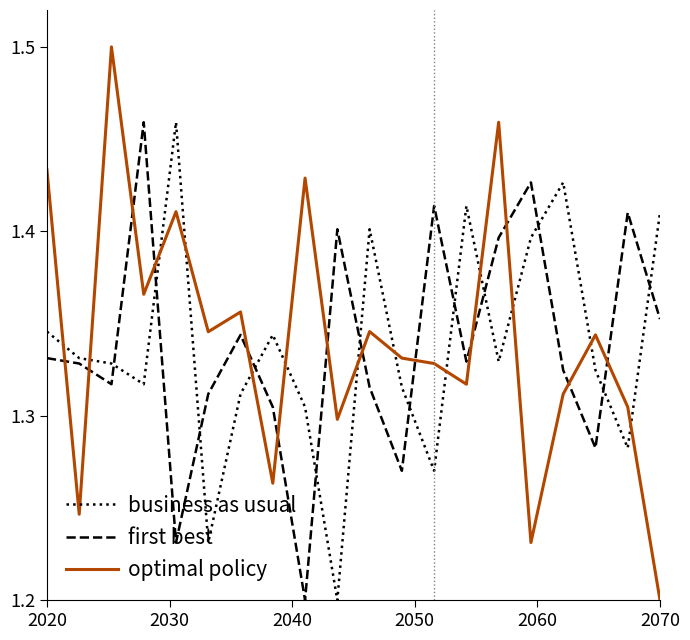

How many times do first best and optimal policy cross each other?

13